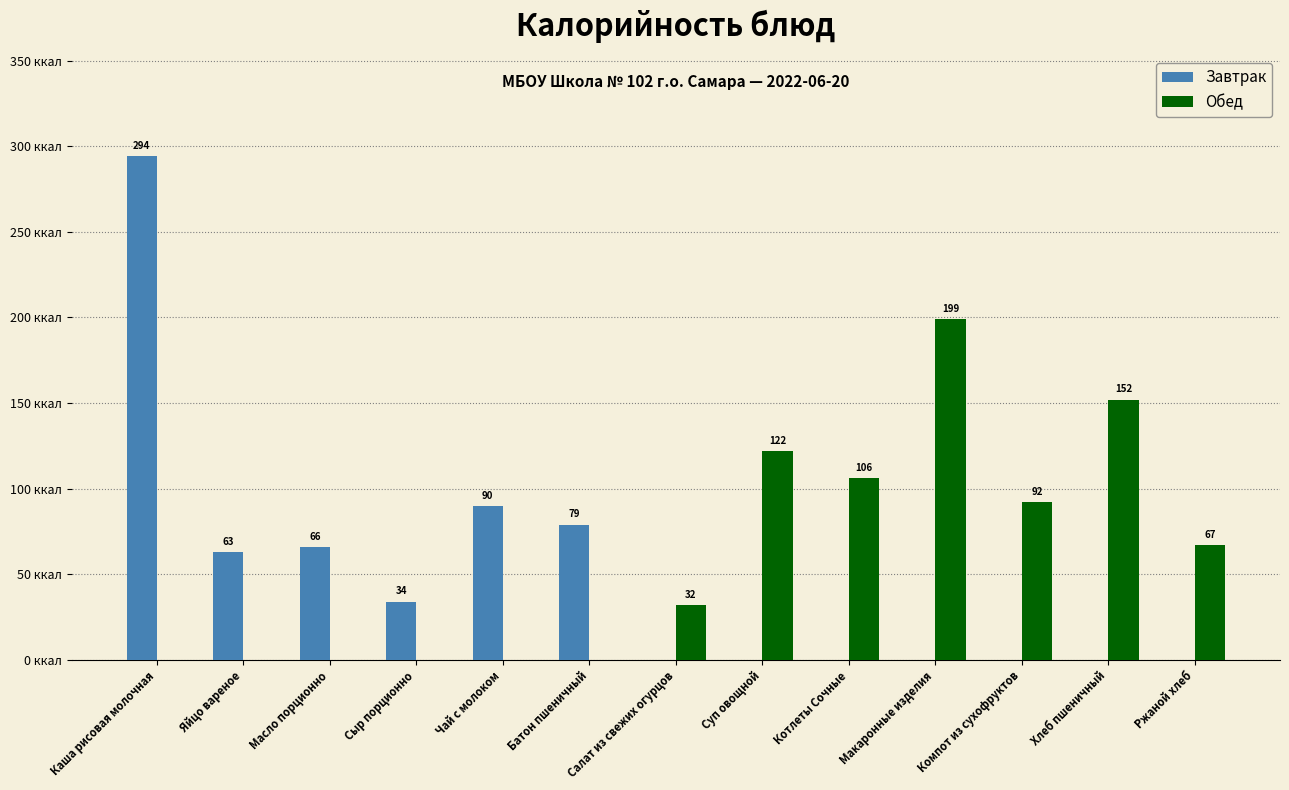

Are the bars horizontal?

No